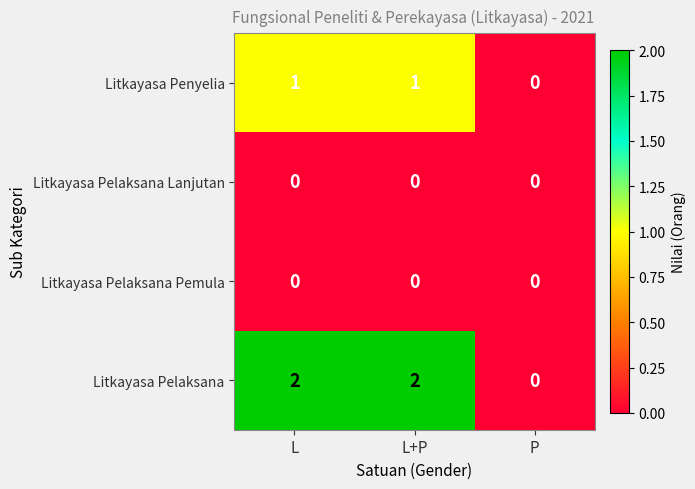

At how many categories does at least one series exceed 1?

2